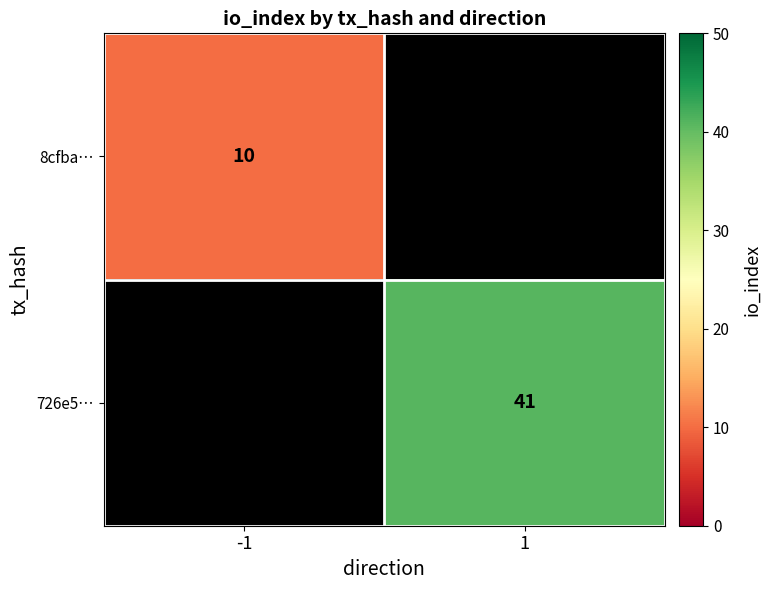

Is it true that 726e5… equals 58.7 at 1?

False